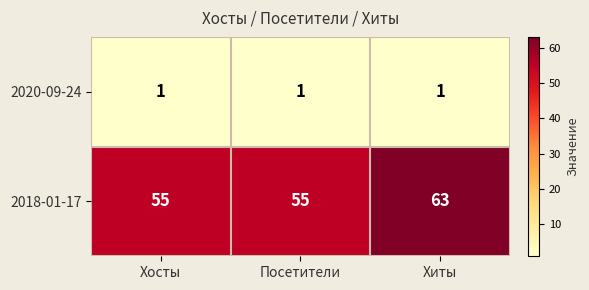

Which series has the largest total across all categories?

2018-01-17